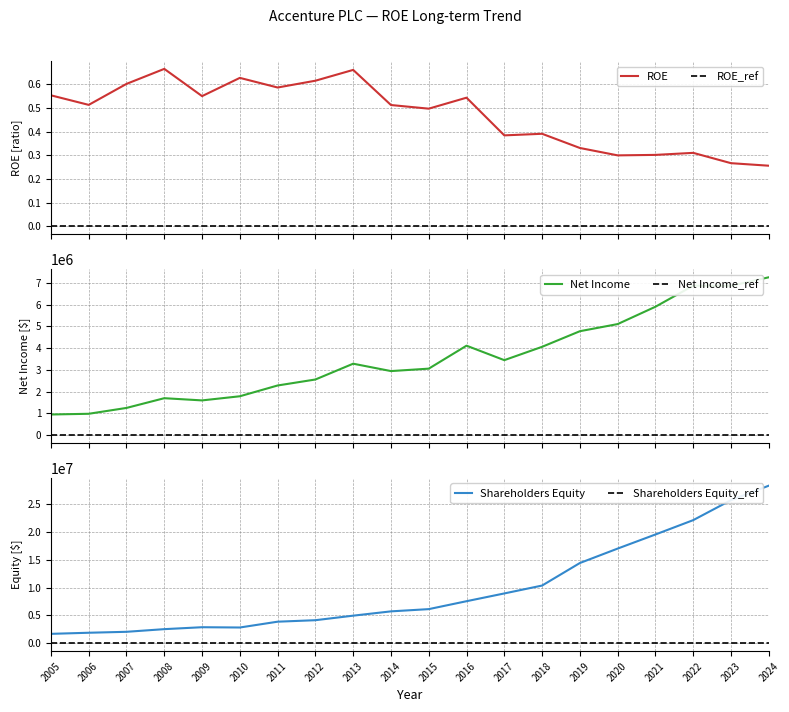

List the series in order of their overall mean, highest first.

Shareholders Equity, Net Income, ROE